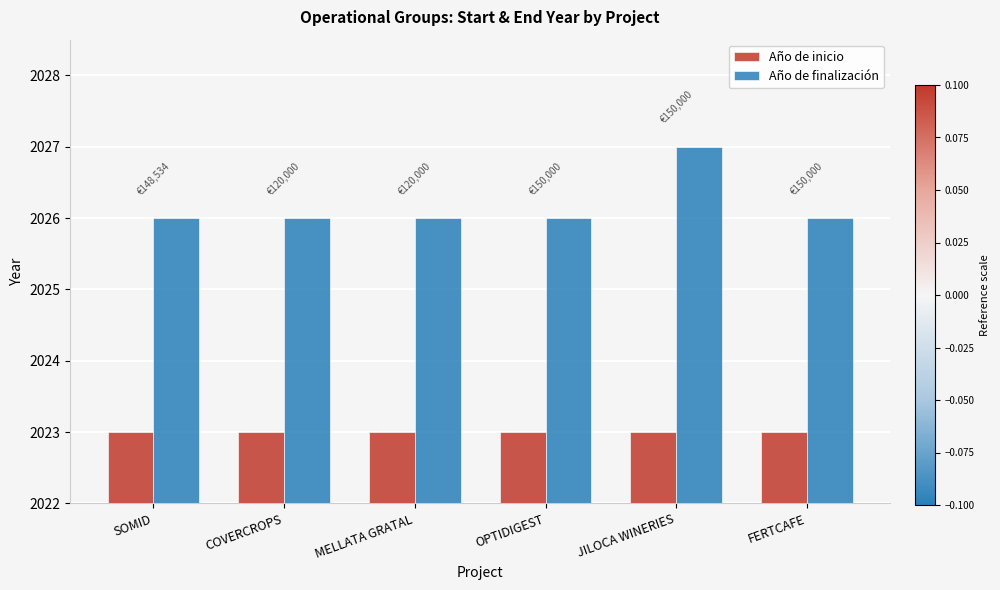

What is the total value across all series at OPTIDIGEST?

4049